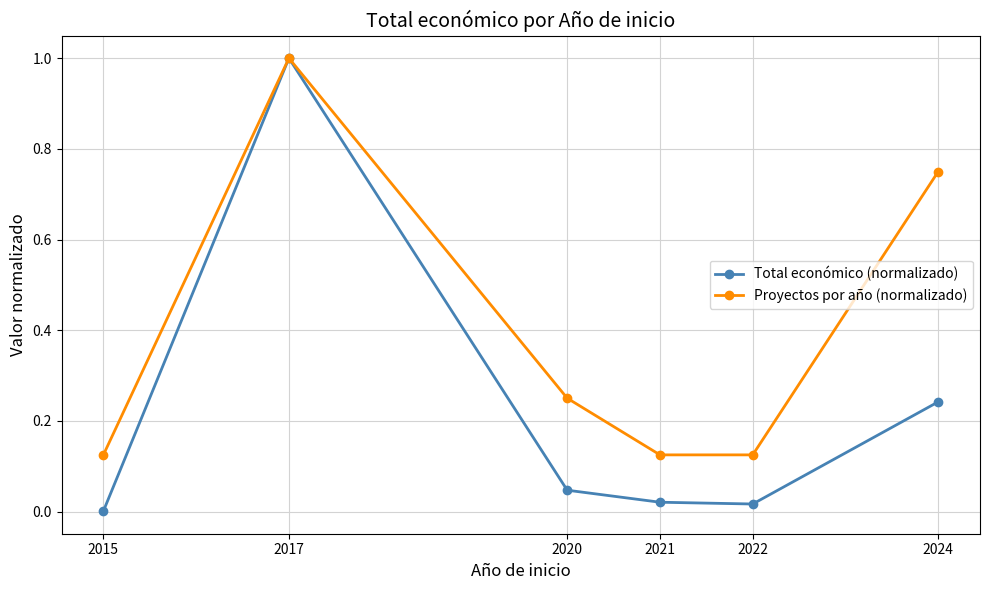

Rank the series at 2015 from lowest to highest value.

Total económico (normalizado), Proyectos por año (normalizado)